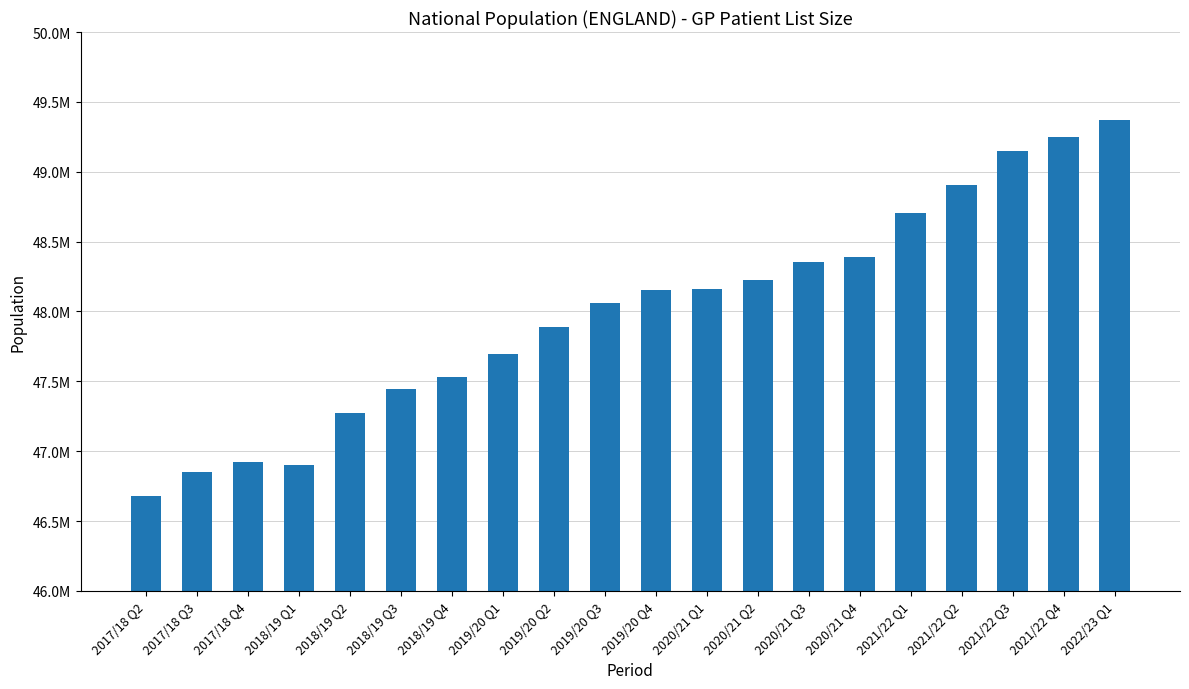

What is the maximum value shown in the chart?

49371442